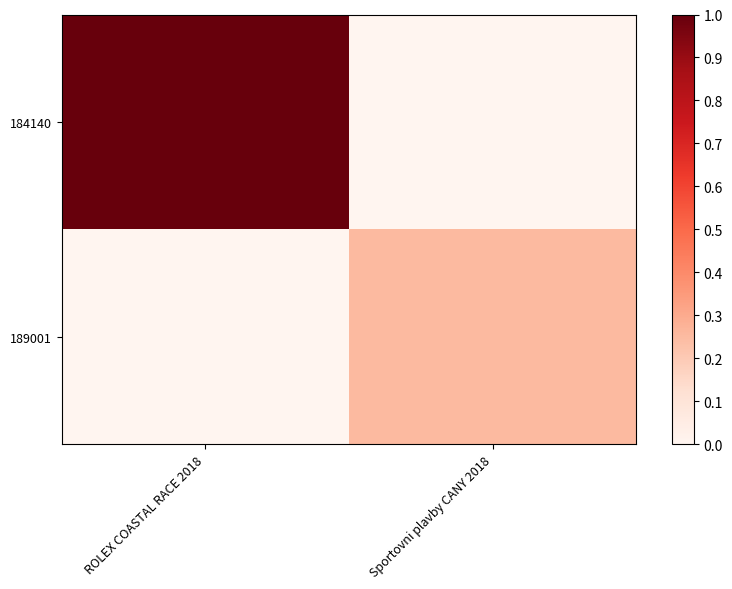

Reading right to left, what are all the values shown in this chart?

184140: Sportovni plavby CANY 2018=0.0	ROLEX COASTAL RACE 2018=1.0
189001: Sportovni plavby CANY 2018=0.2	ROLEX COASTAL RACE 2018=0.0